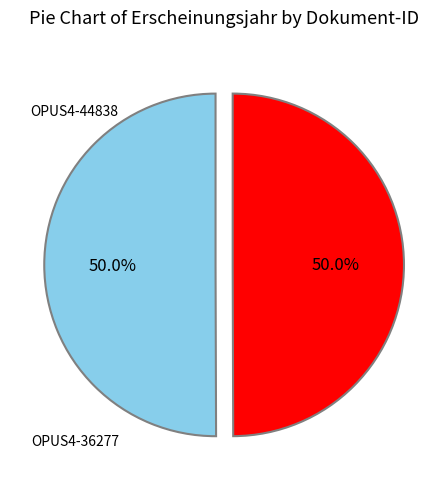

How many slices are in this pie chart?

2